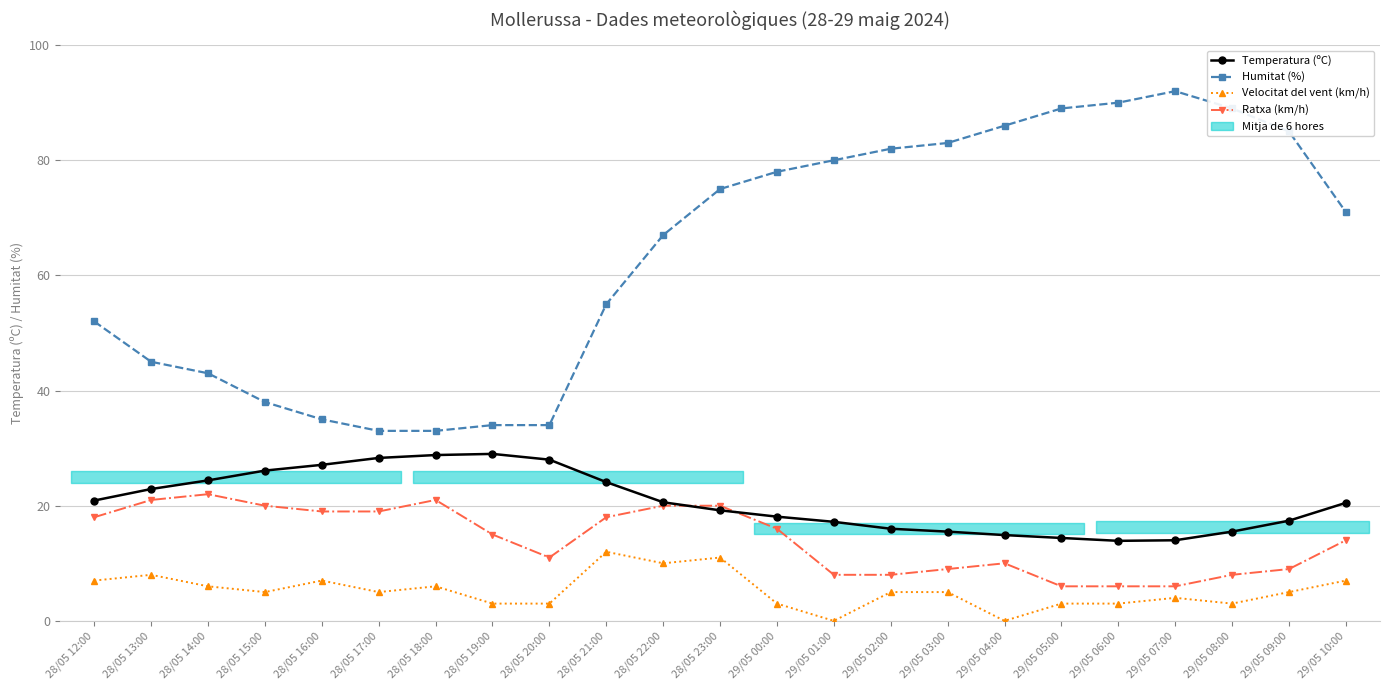

What is the approximate value of Ratxa (km/h) at 29/05 02:00?

8.0